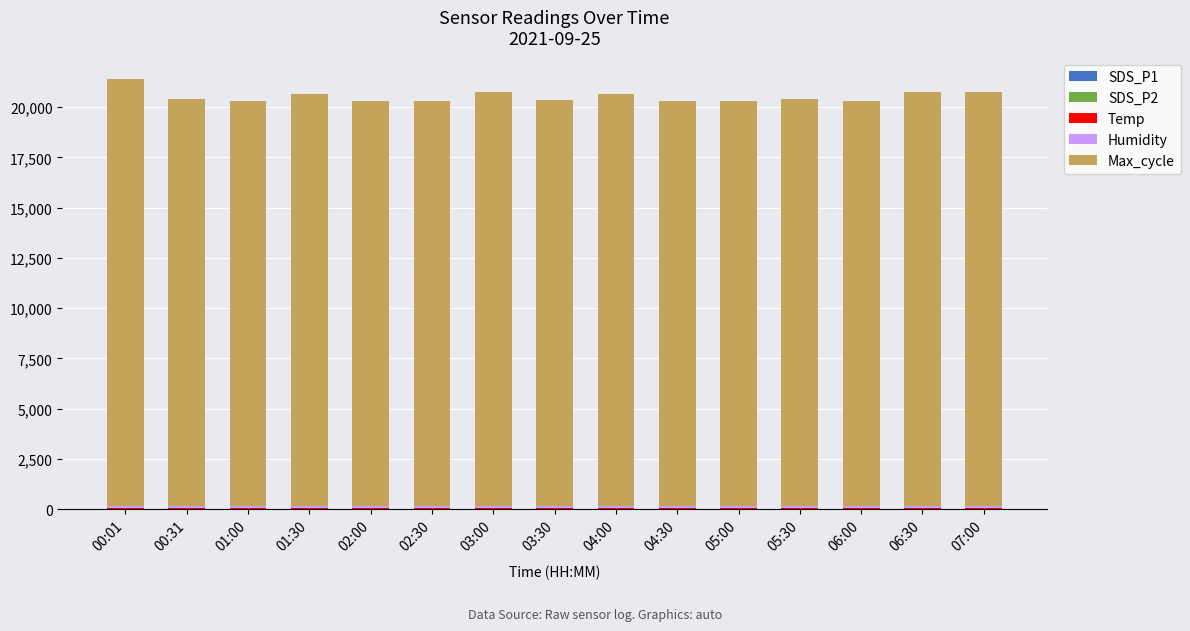

Are the bars horizontal?

No